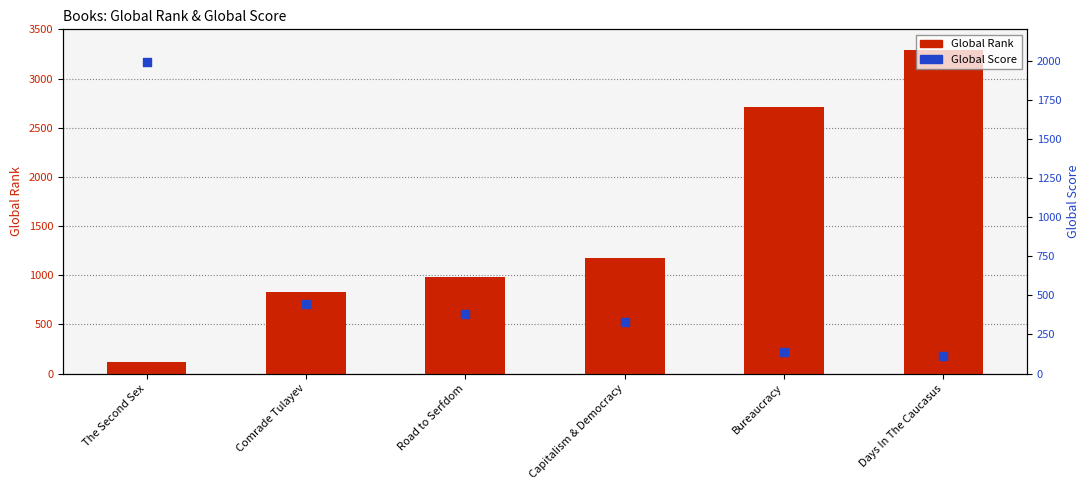

Which series has the widest spread of Y values?

Global Rank